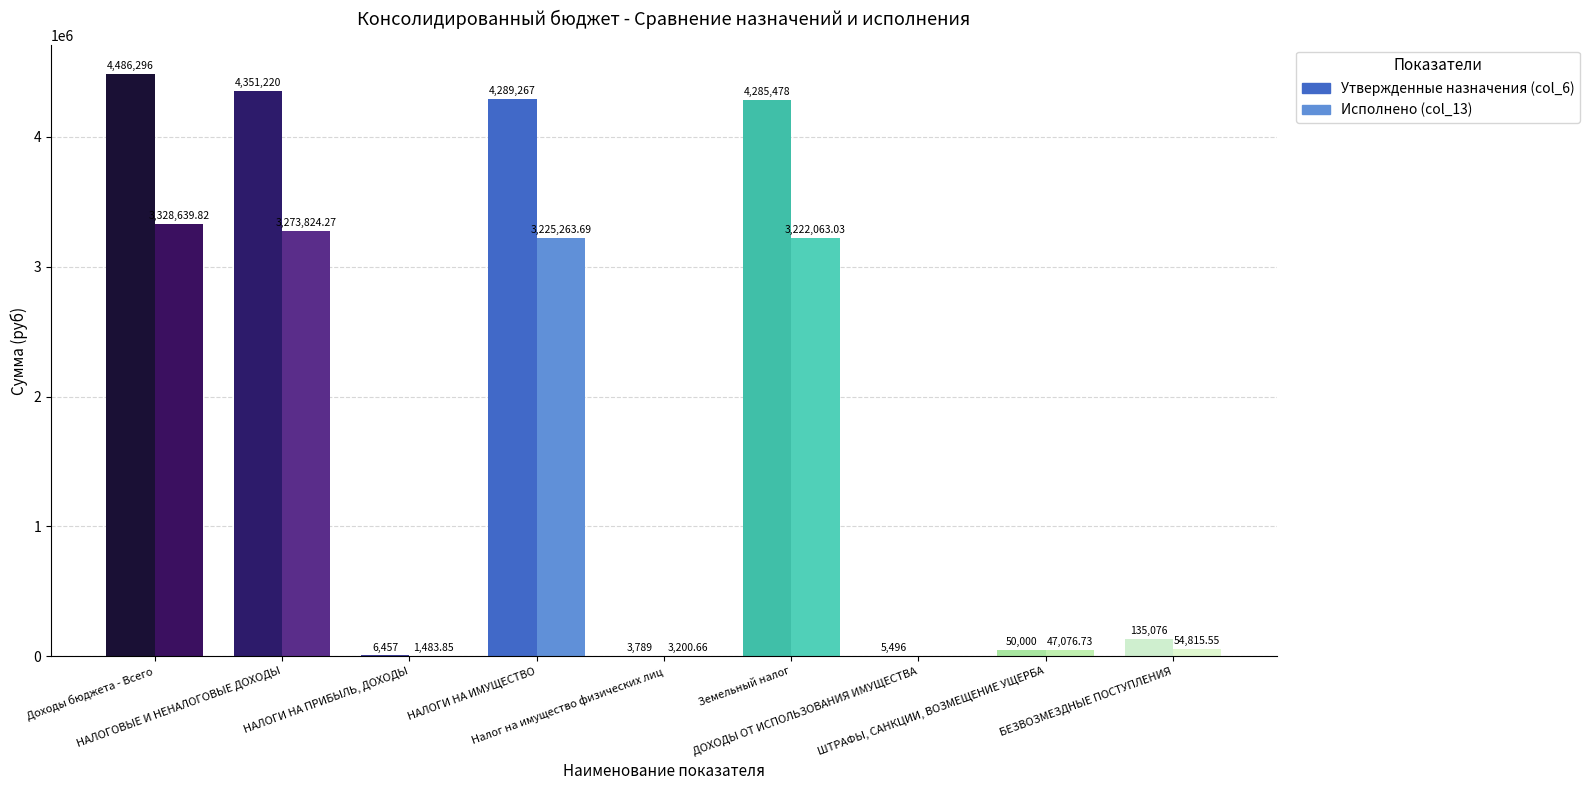

Which series has the largest total across all categories?

Утвержденные назначения (col_6)